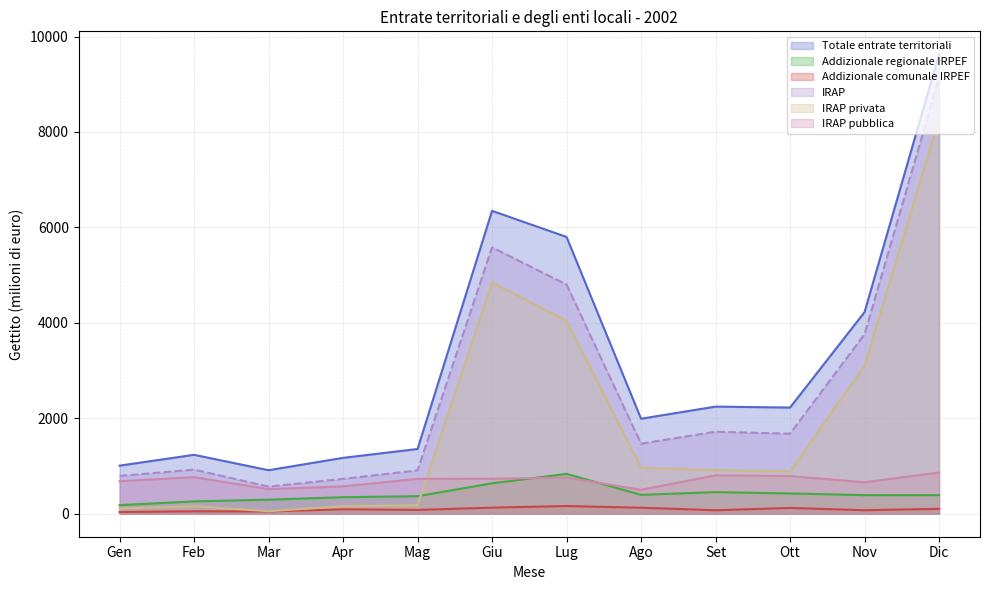

What is the value of the Addizionale regionale IRPEF point at the 8th from the left?

396